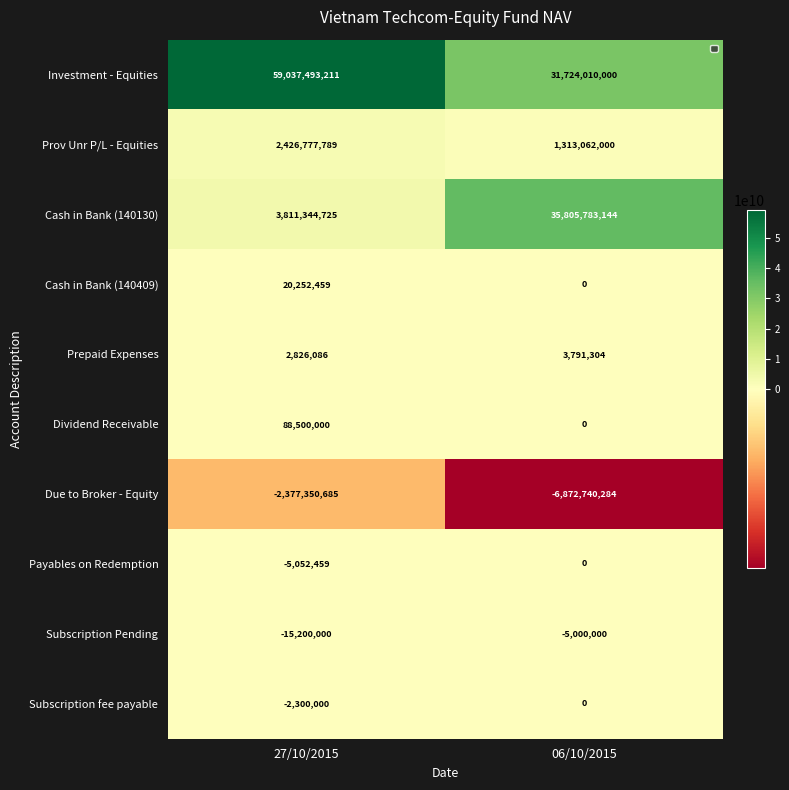

The Prov Unr P/L - Equities series shows 2181453683 at 06/10/2015. True or false?

False